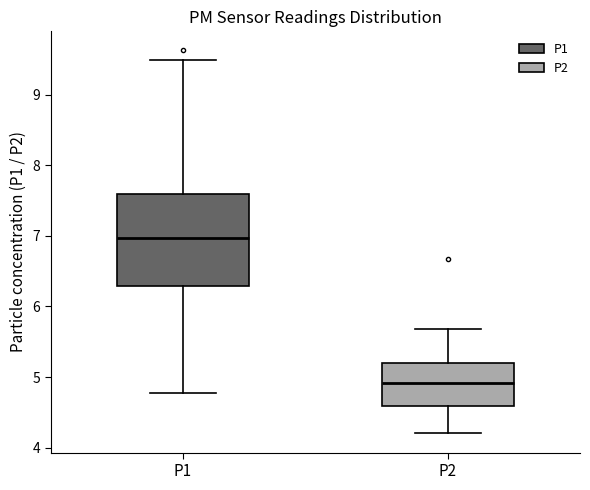

Where does the lower whisker of the box for P1 end on the y-axis? The values are not printed on the chart, so give them approximately, as read against the axis.

4.8